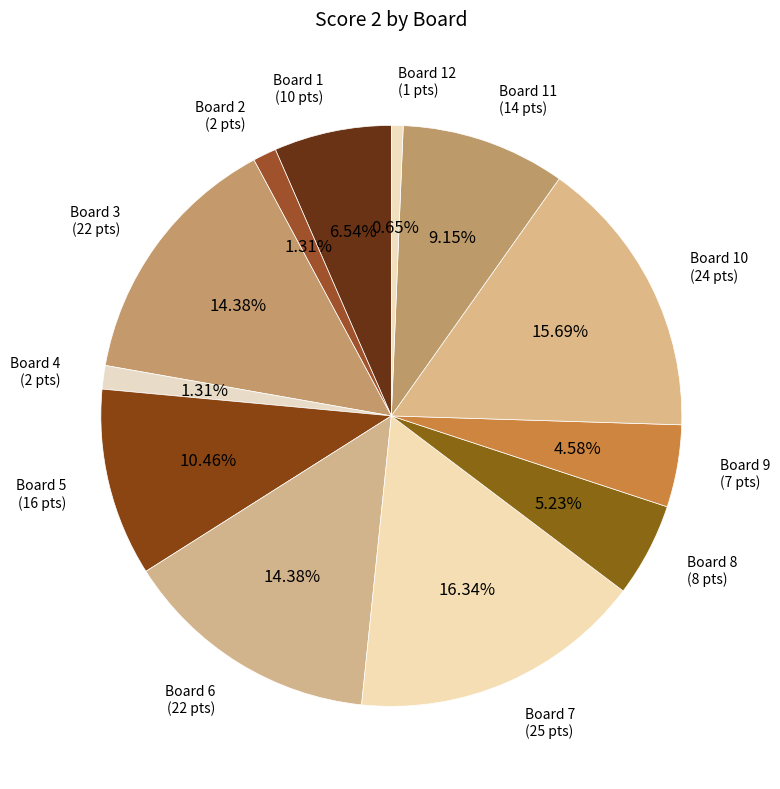

Which category has the biggest portion of the pie?

Board 7